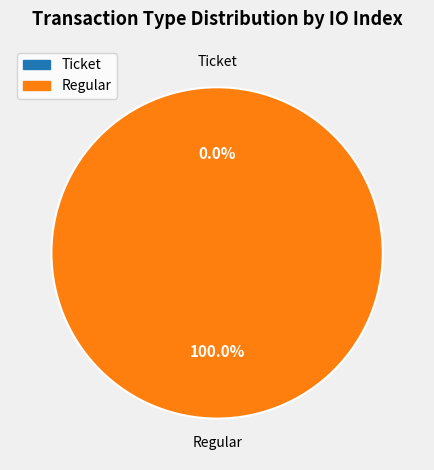

Rank the categories by value from lowest to highest.

Ticket, Regular